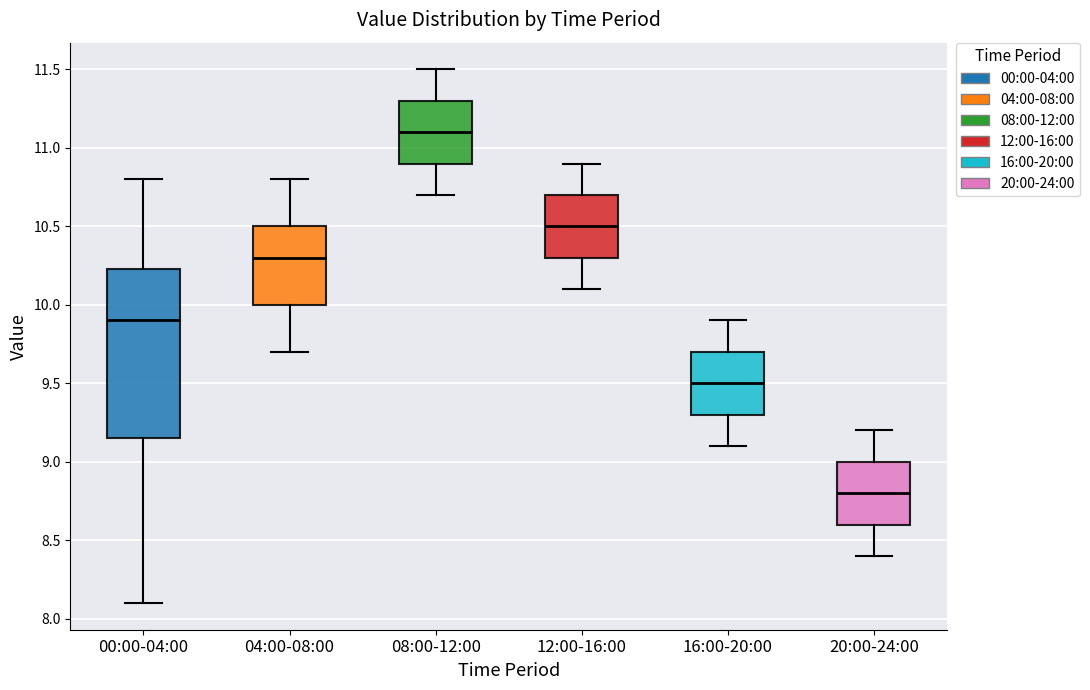

Which box has the highest median line?

08:00-12:00